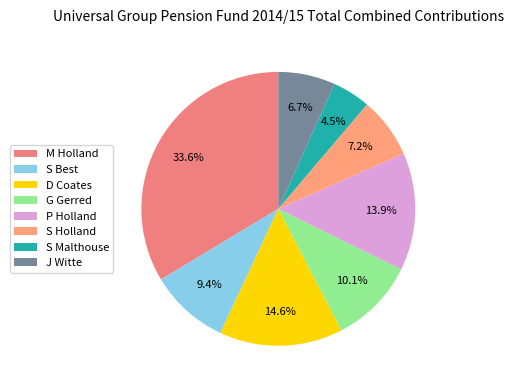

What percentage is the S Malthouse slice, to the nearest percent?

4%